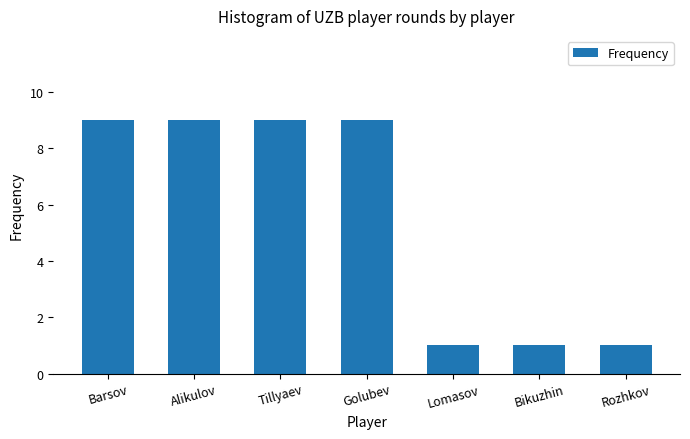

What is the smallest value displayed?

1